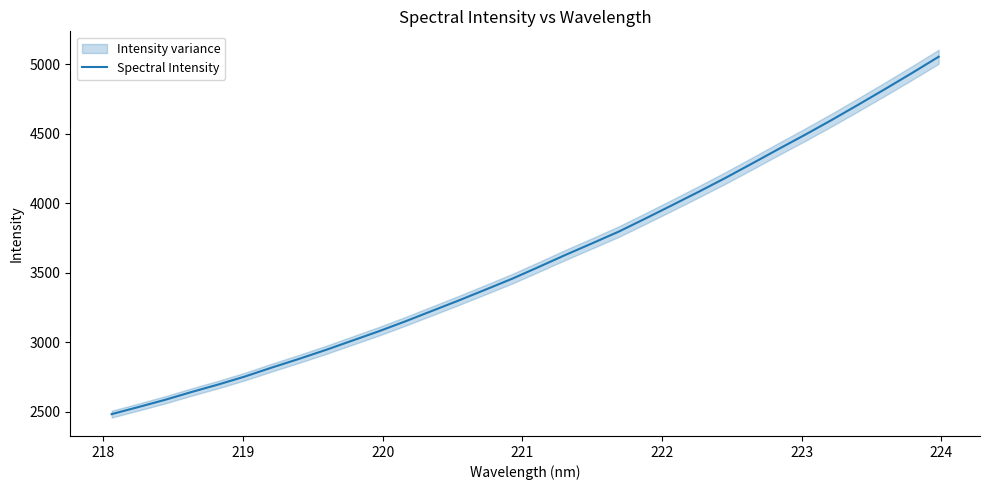

What is the minimum value for Spectral Intensity?

2481.7